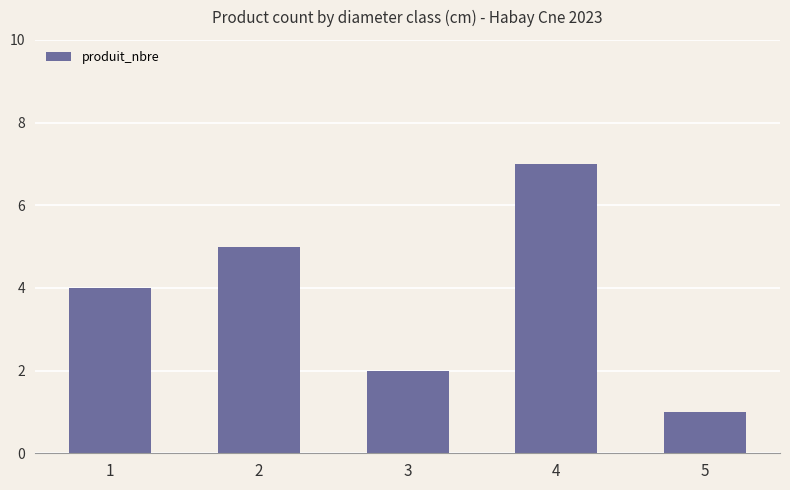

How many categories are shown in the chart?

5